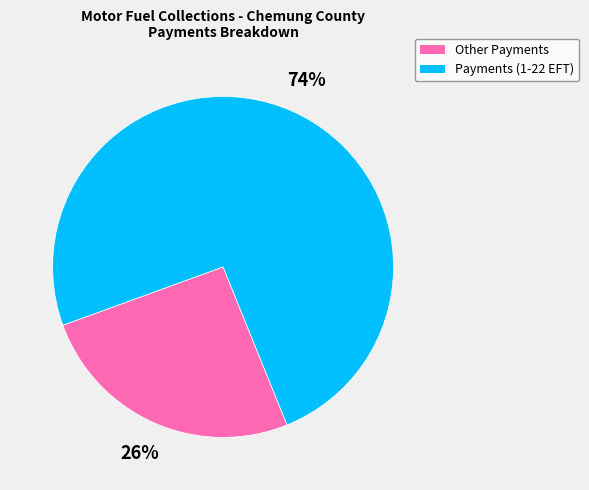

What percentage is the Other Payments slice, to the nearest percent?

26%